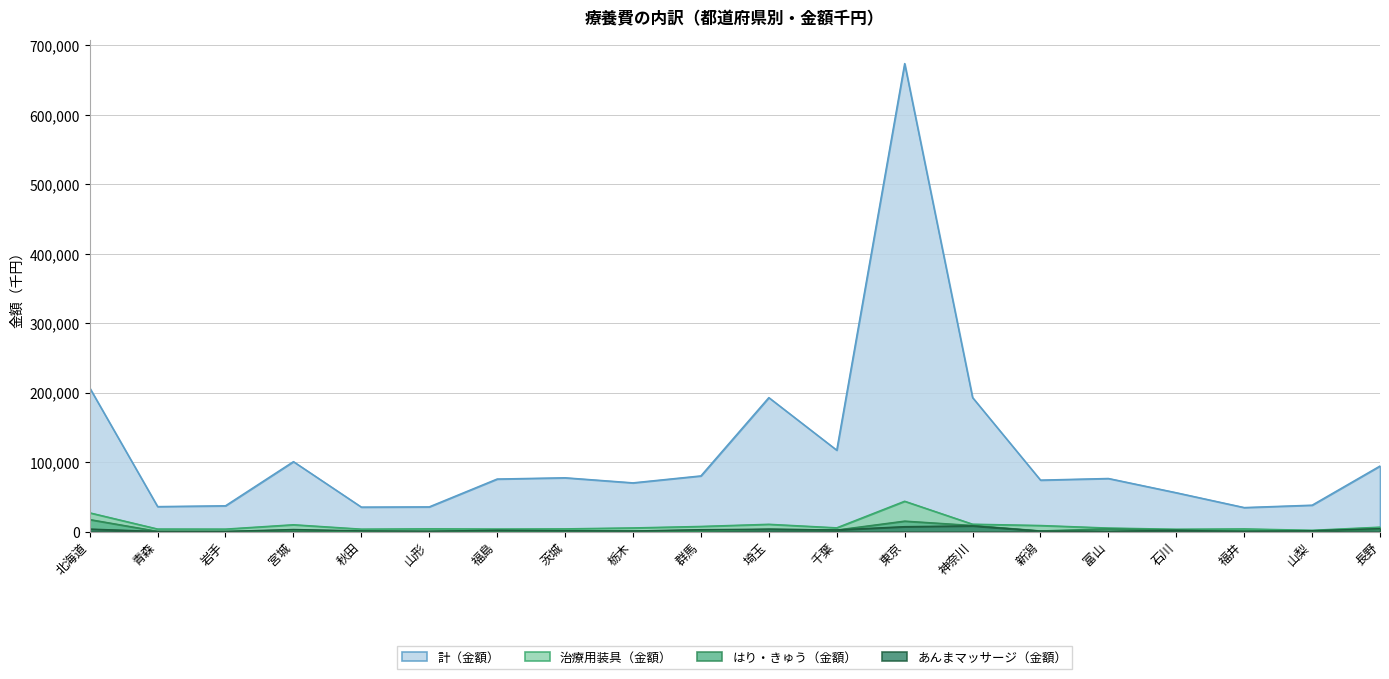

How many lines are shown in the chart?

4